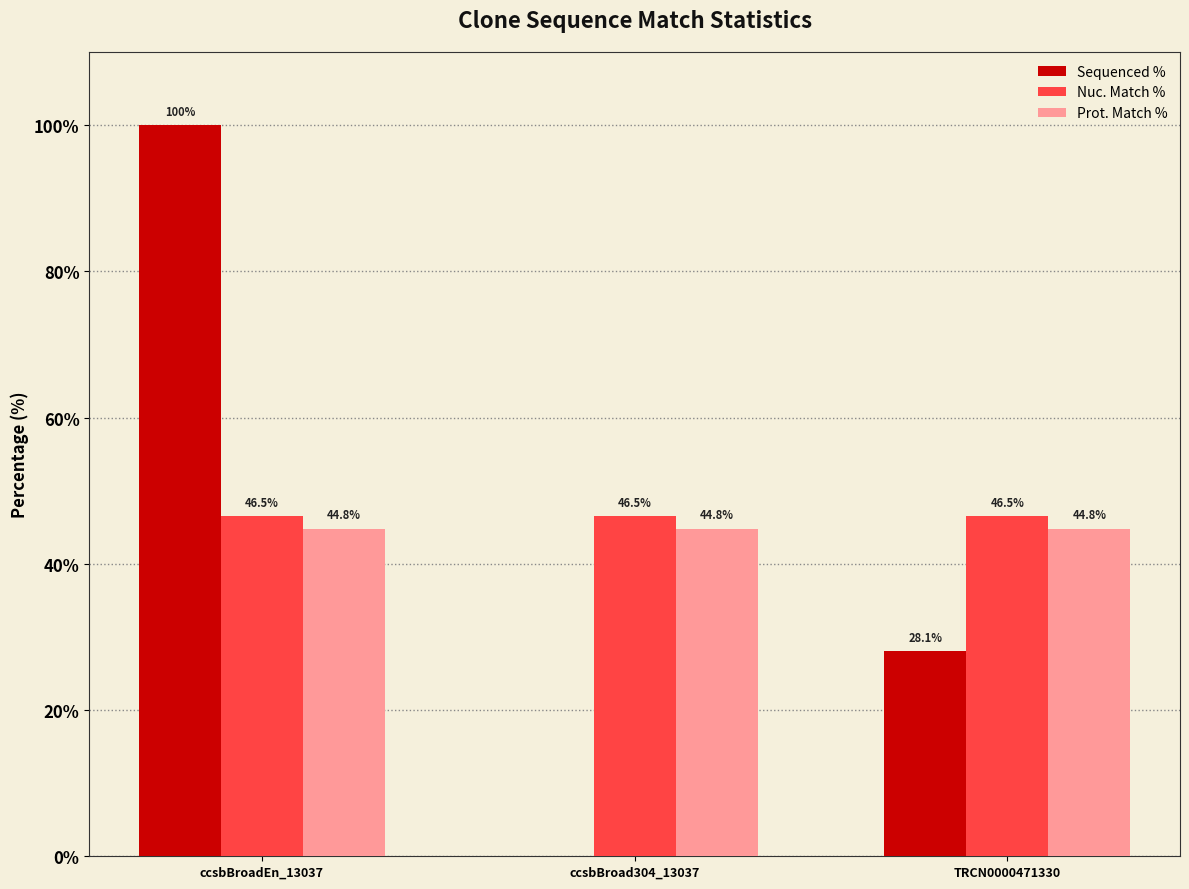

Count the number of categories in the chart.

3